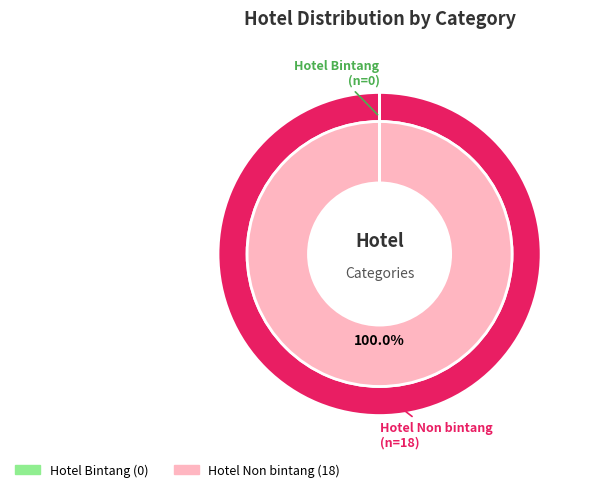

To the nearest percent, what is the combined percentage of Hotel Bintang and Hotel Non bintang?

100%